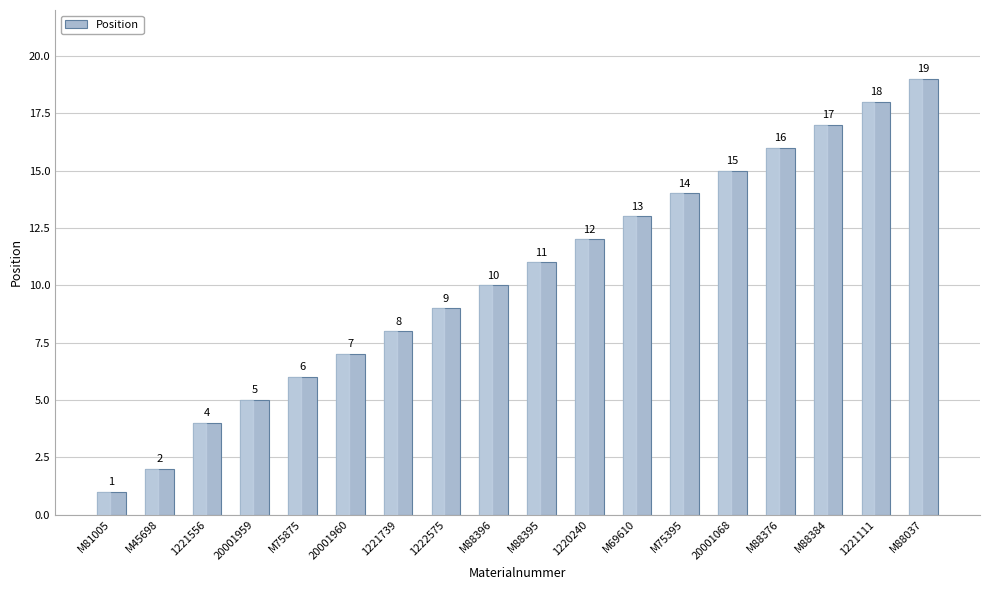

At which label is the value closest to 10?

M88396